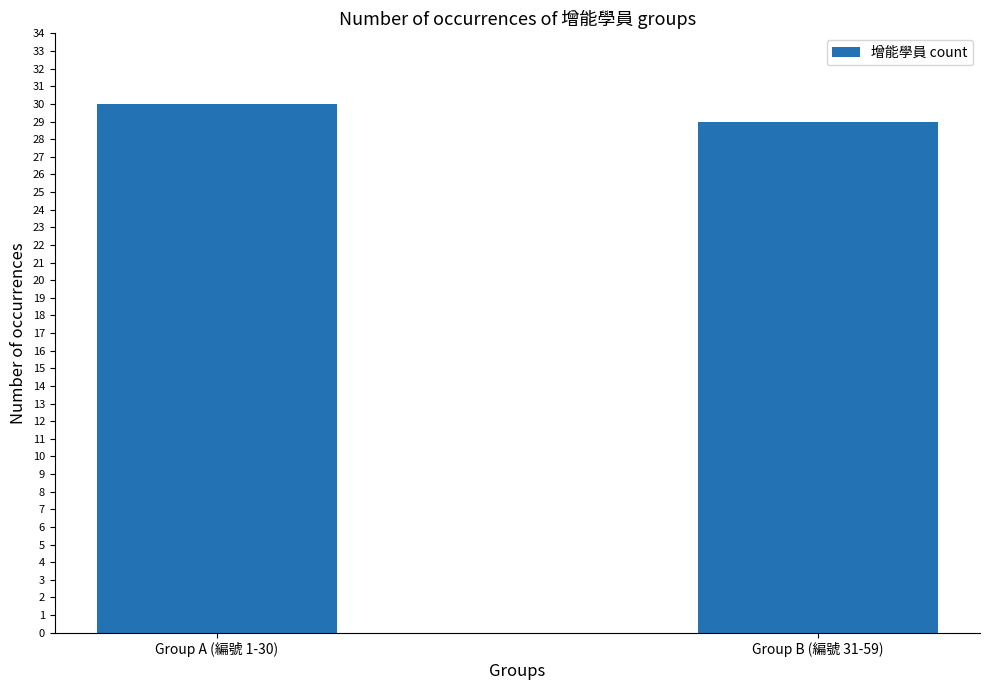

How many data points does each series have?

2